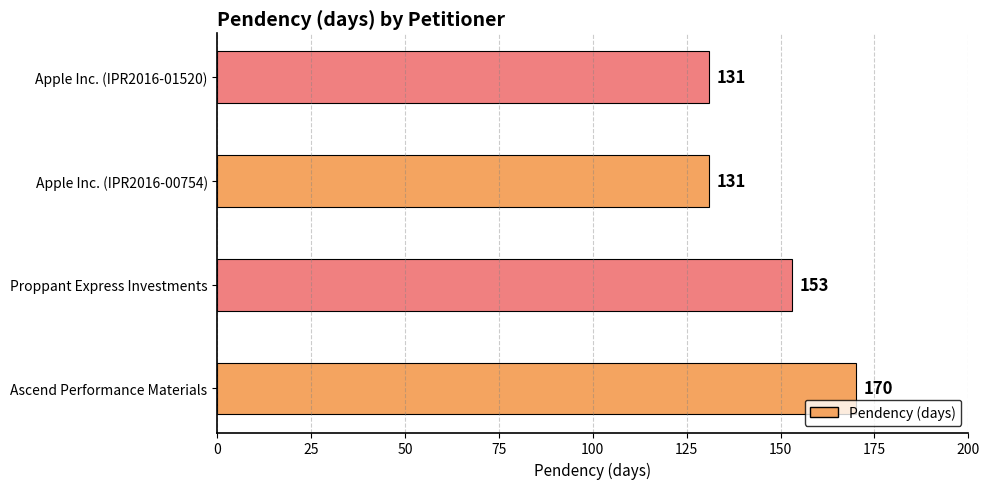

Where does the data first go above 153?

Ascend Performance Materials